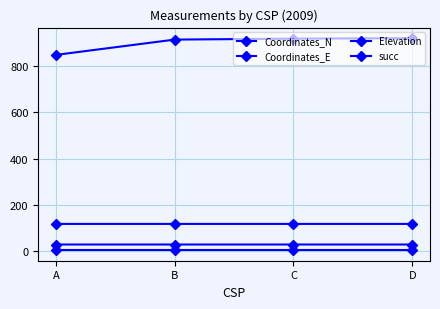

Which label corresponds to the largest value in the chart?

D